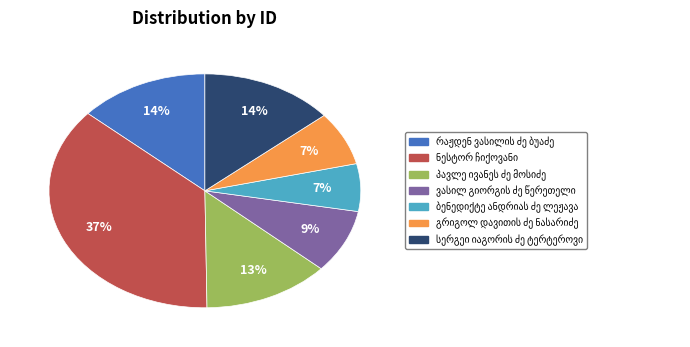

To the nearest percent, what is the difference between the largest and smallest slice percentages?

30%